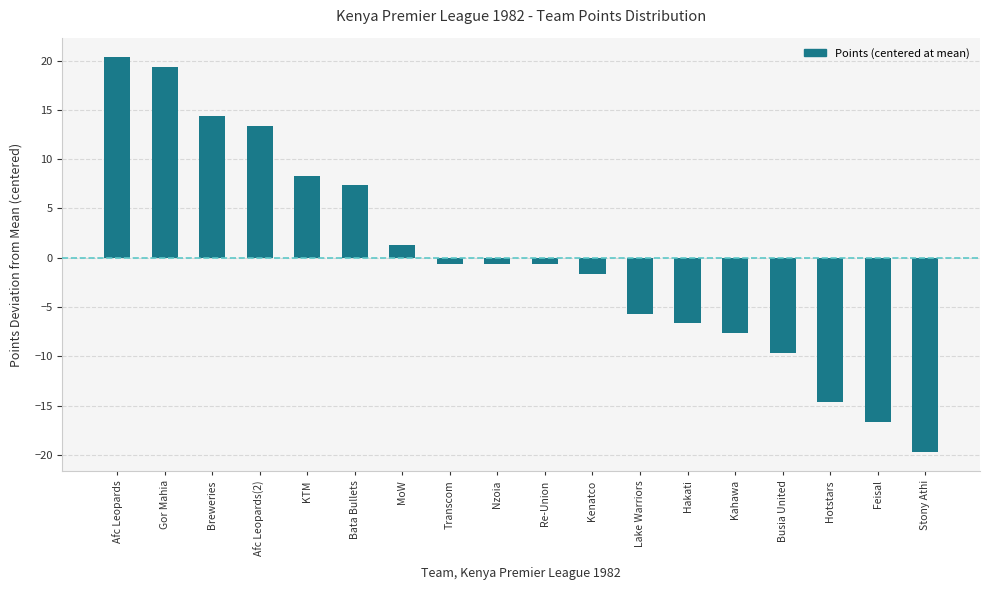

Reading right to left, extract all data points from this chart.

-19.7	-16.7	-14.7	-9.7	-7.7	-6.7	-5.7	-1.7	-0.7	-0.7	-0.7	1.3	7.3	8.3	13.3	14.3	19.3	20.3